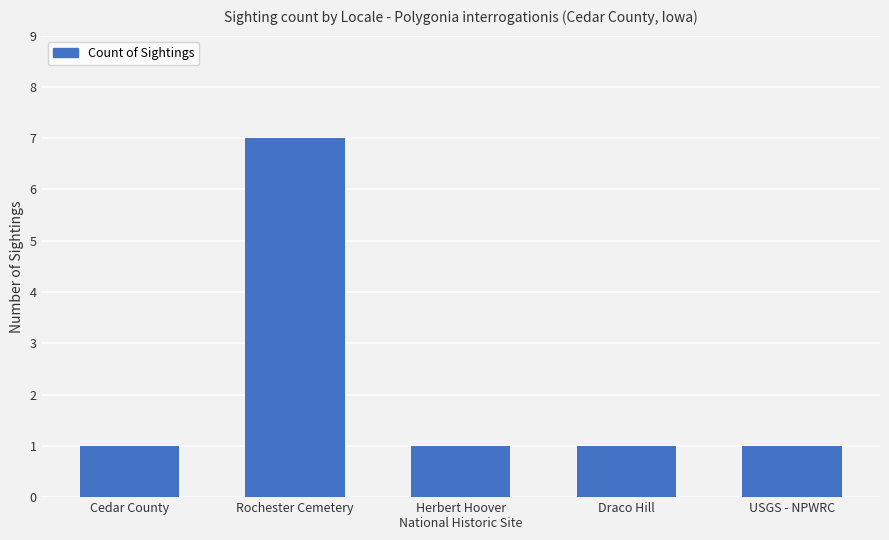

Which has a higher value, Cedar County or Rochester Cemetery?

Rochester Cemetery